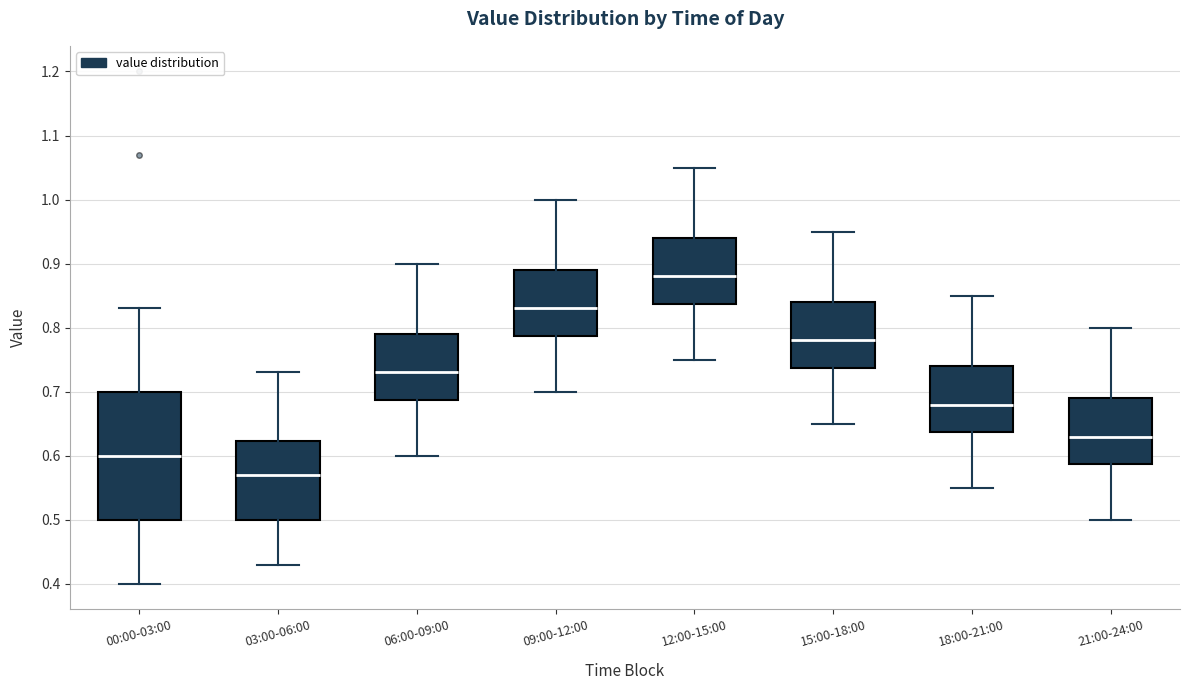

Which box has the highest median line?

12:00-15:00